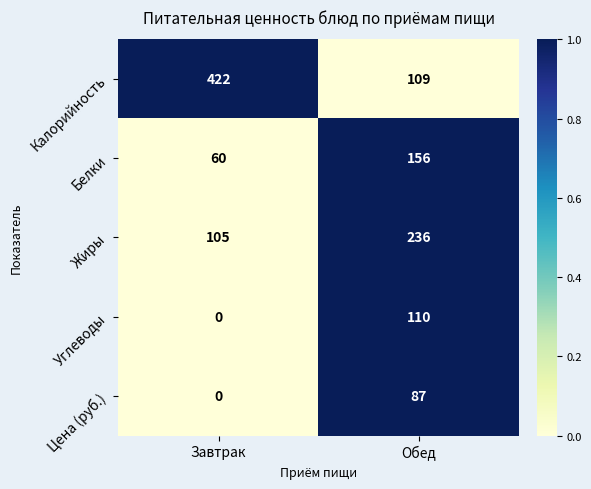

Between Завтрак and Обед, which series saw the biggest shift?

Калорийность